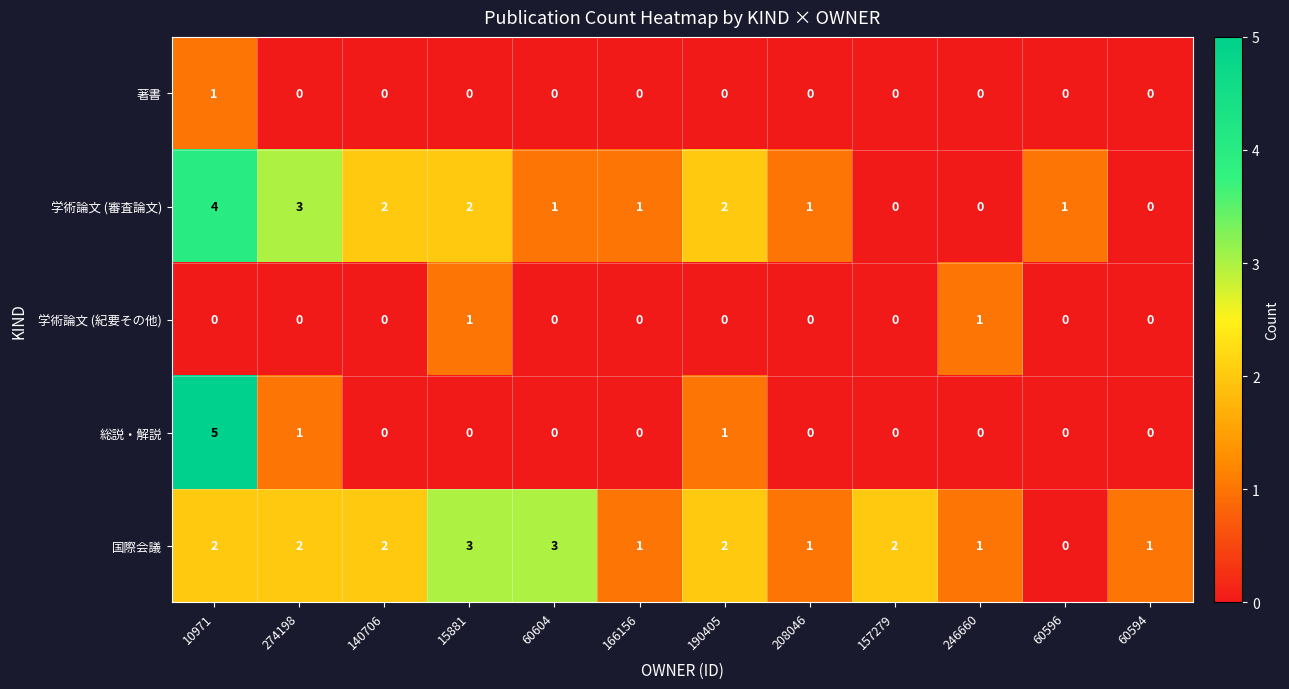

Which label corresponds to the largest value in the chart?

10971